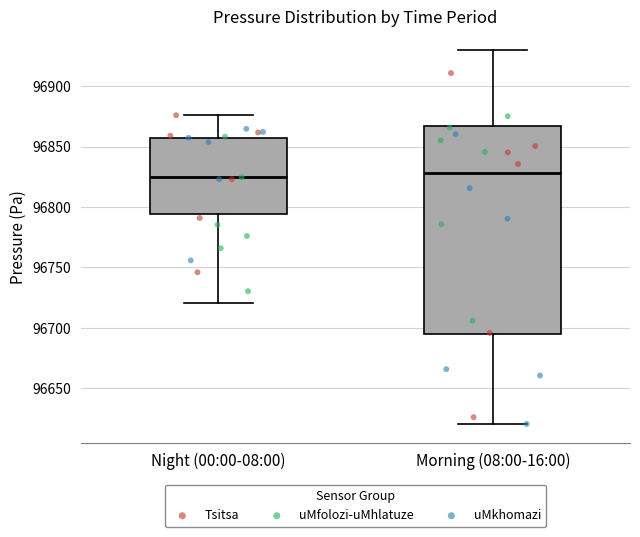

Comparing the boxes themselves (not the whiskers), which one is the tallest?

Morning (08:00-16:00)